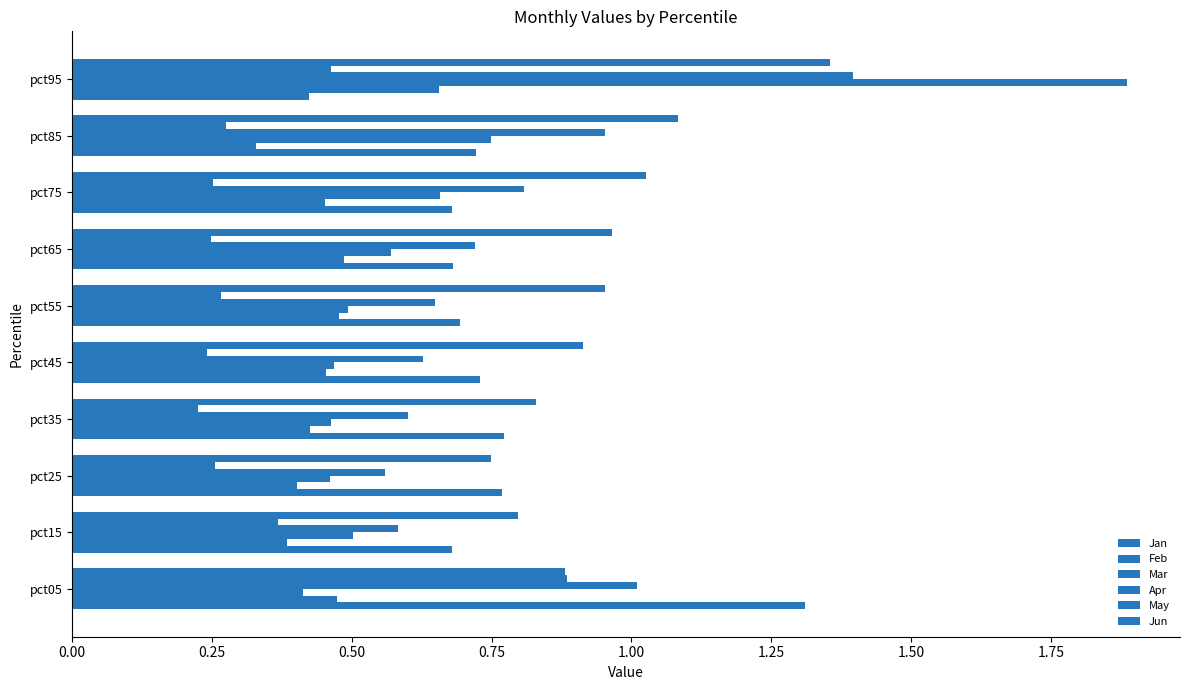

How many categories are shown in the chart?

10